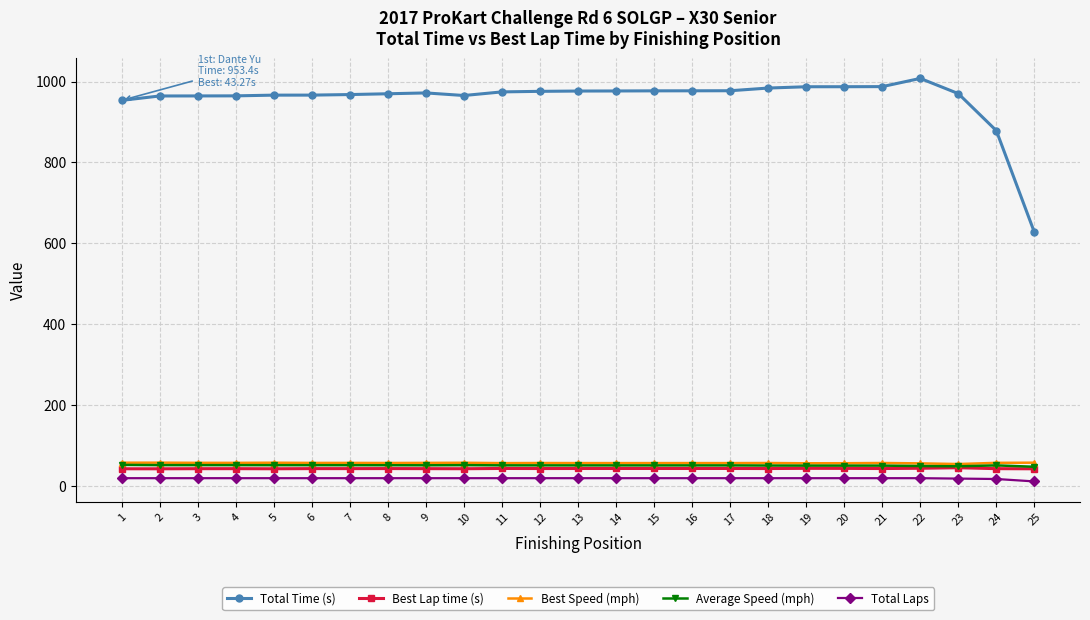

True or false: Average Speed (mph) and Total Laps cross at least once.

False